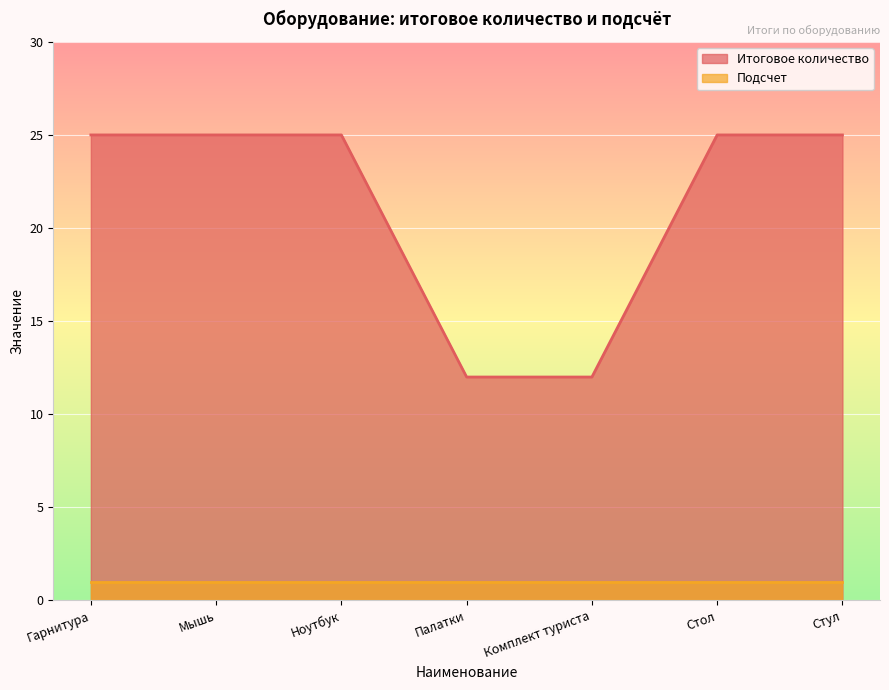

Which label corresponds to the largest value in the chart?

Гарнитура